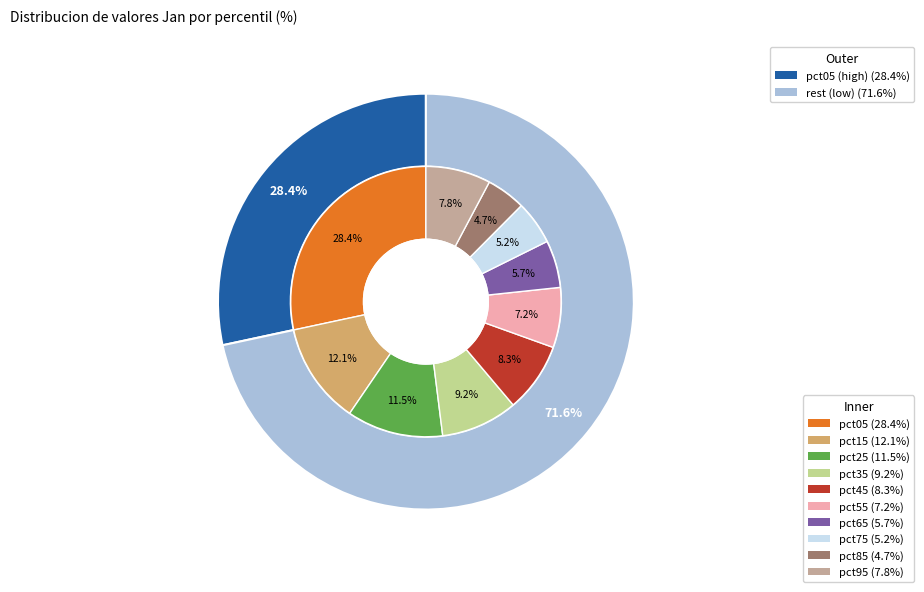

How many segments does this pie chart have?

10